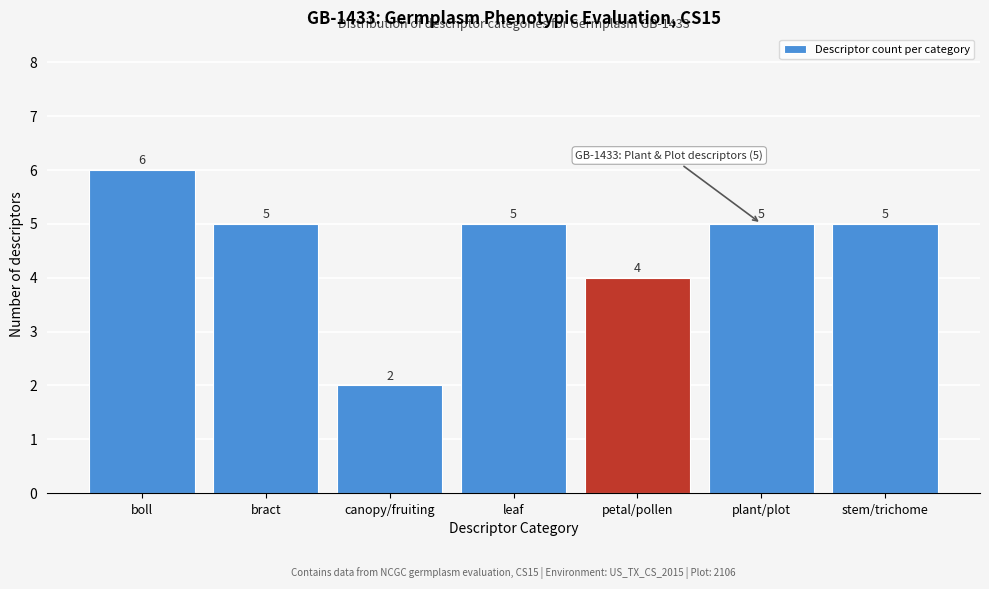

Reading left to right, list all the values displayed in this chart.

6	5	2	5	4	5	5